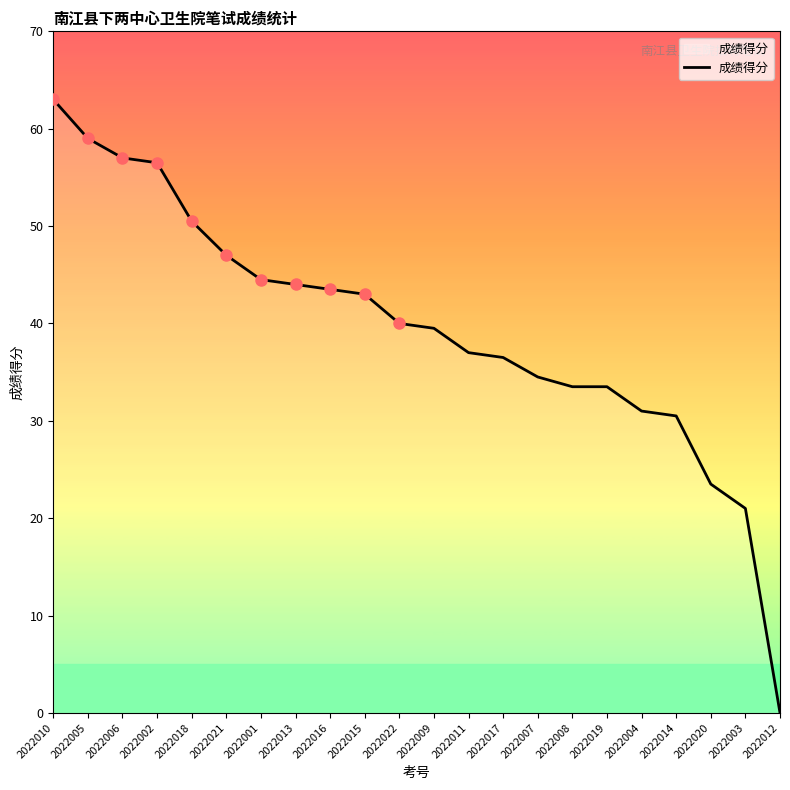

At which category does the chart reach its minimum across all series?

2022012